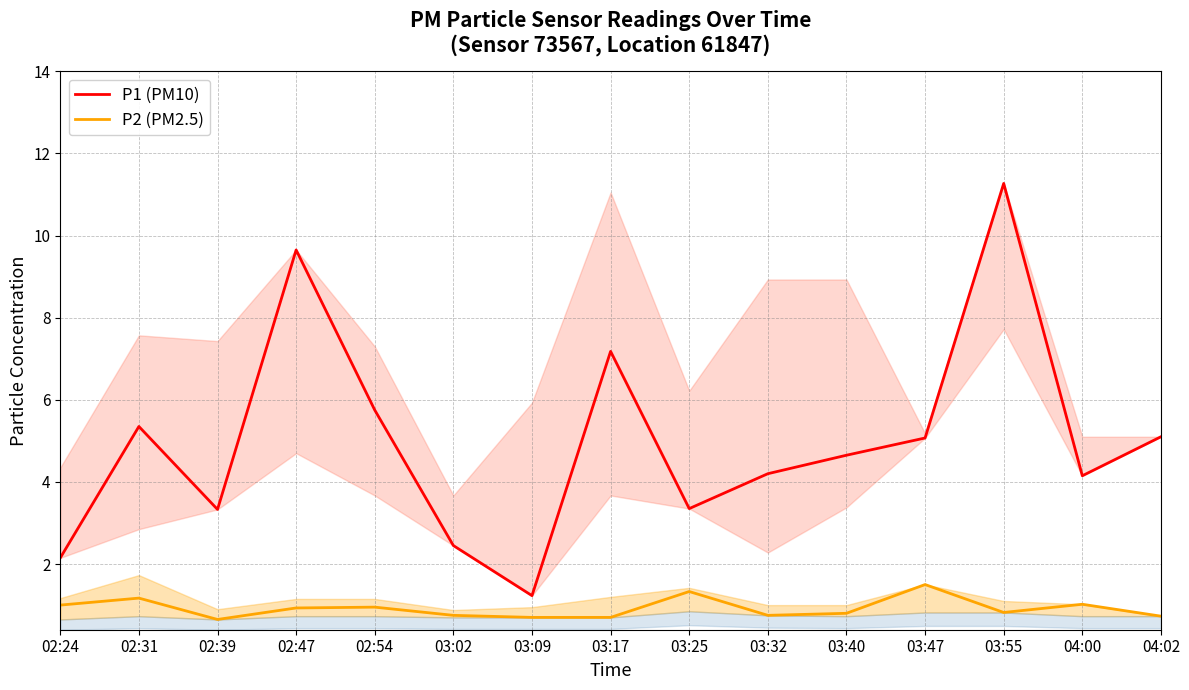

Does the chart display data point markers on the line(s)?

No